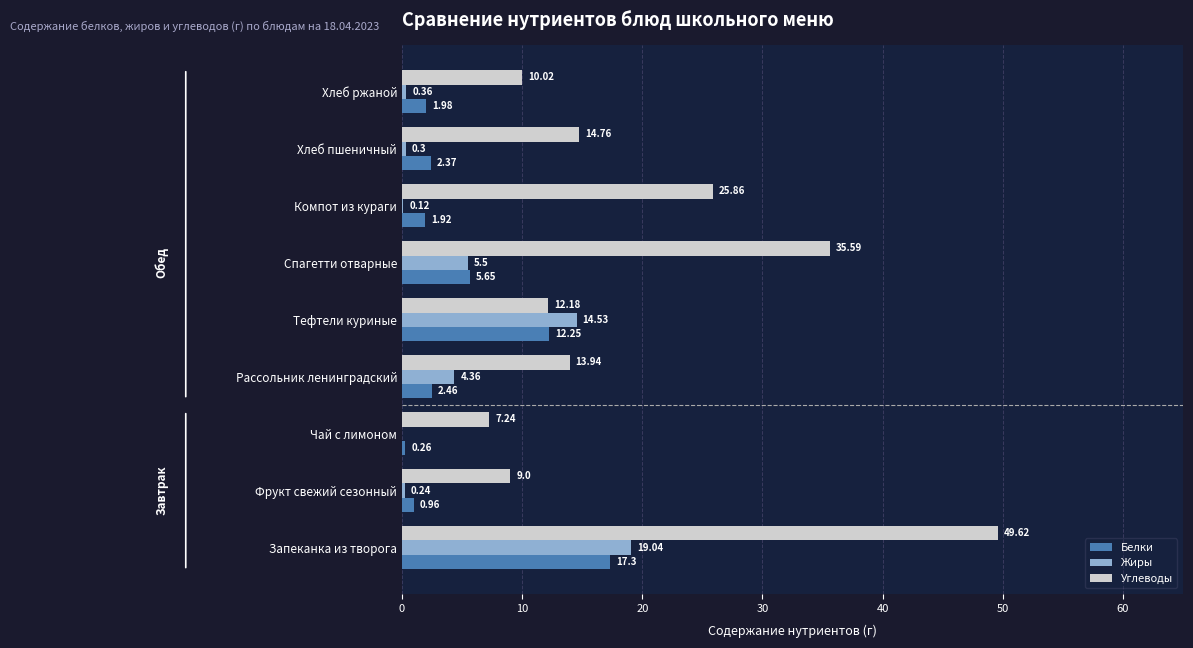

Is the value of Белки at Тефтели куриные greater than the value of Углеводы at Хлеб ржаной?

Yes